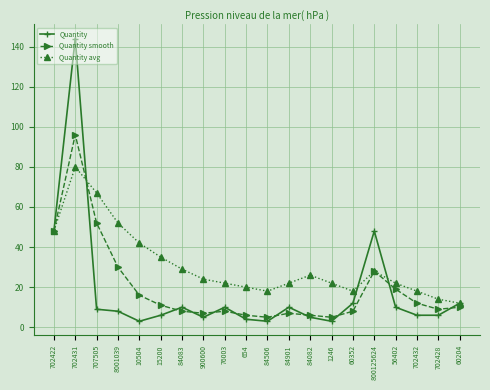

What is the average value of the Quantity smooth series?

20